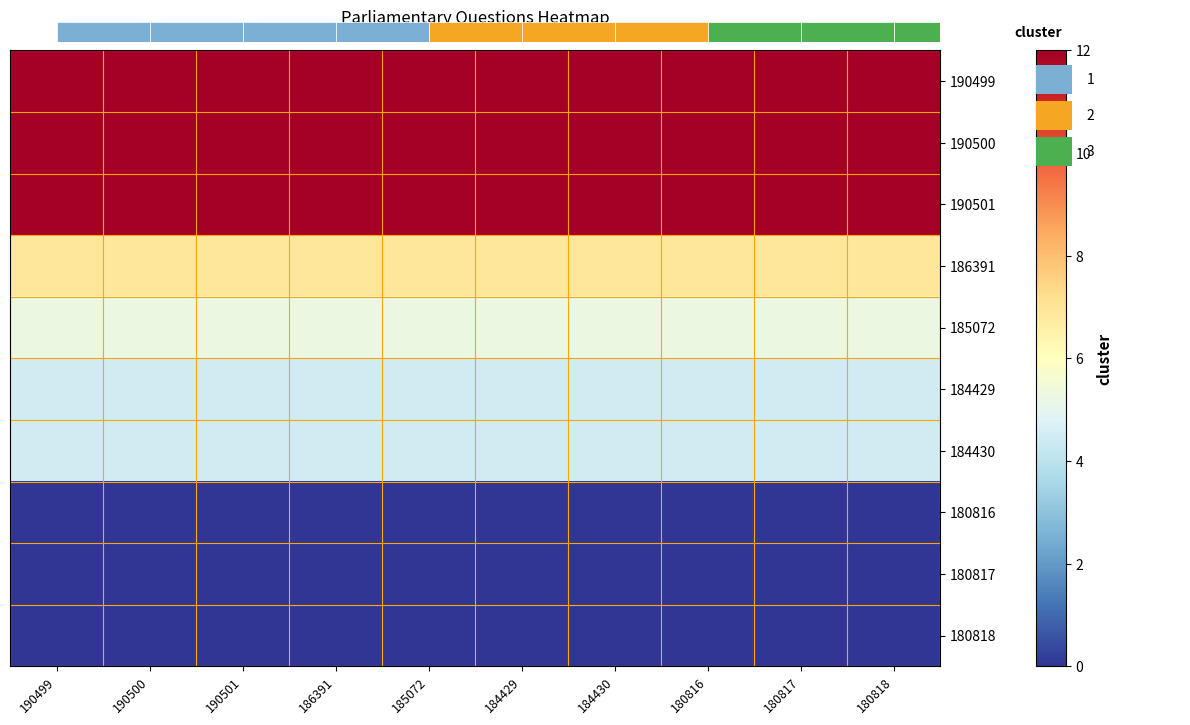

The value of 180818 at 185072 is 0.0. True or false?

False